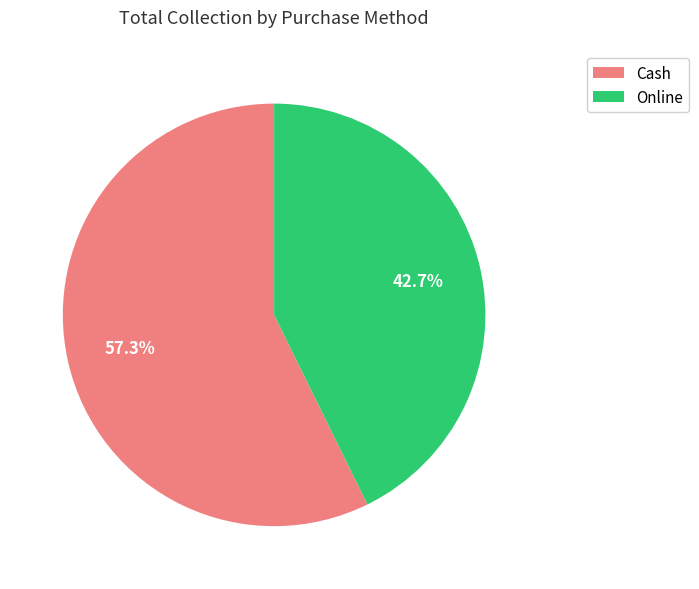

What is the ratio of the value at Online to the value at Cash?

0.7